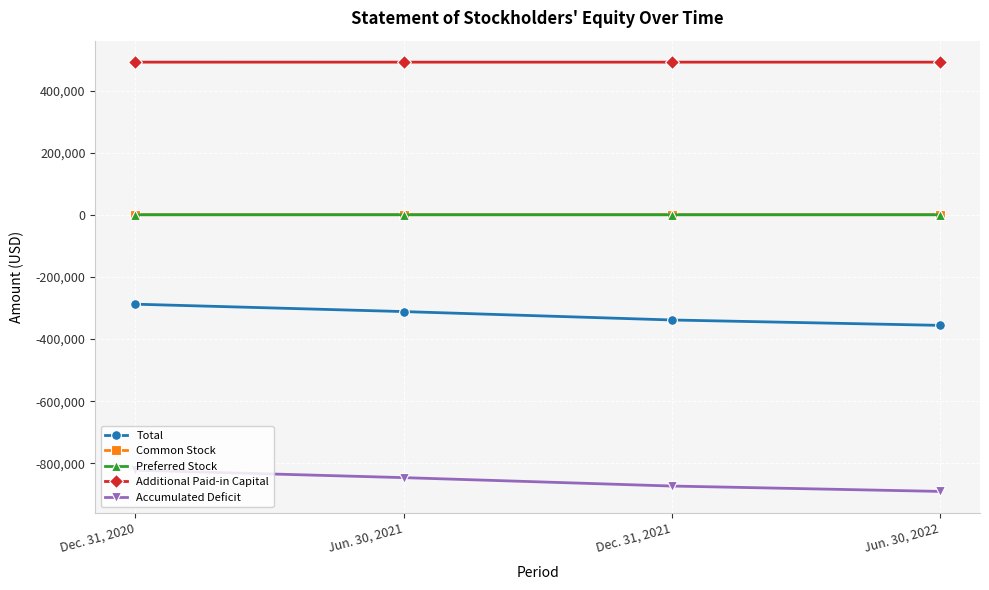

Which category has the lowest value across all series?

Jun. 30, 2022